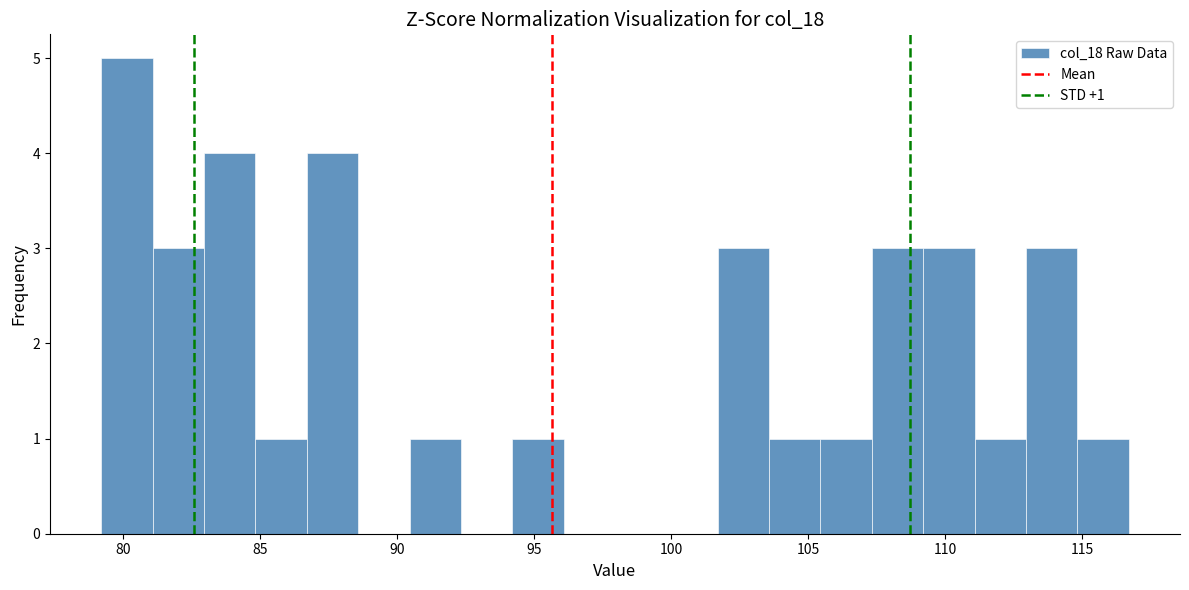

Read against the x-axis, roughly where is the centre of the tallest bar?

80.0